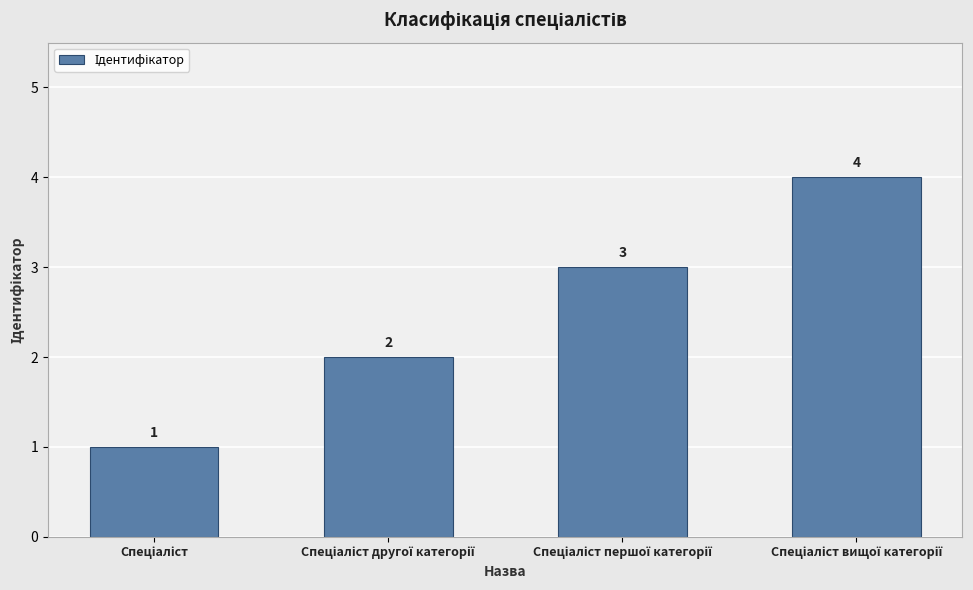

What is the difference between the maximum and minimum values?

3